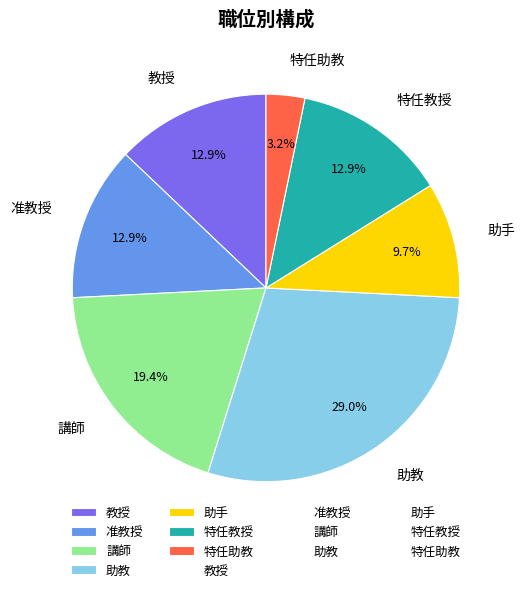

How many slices are in this pie chart?

7